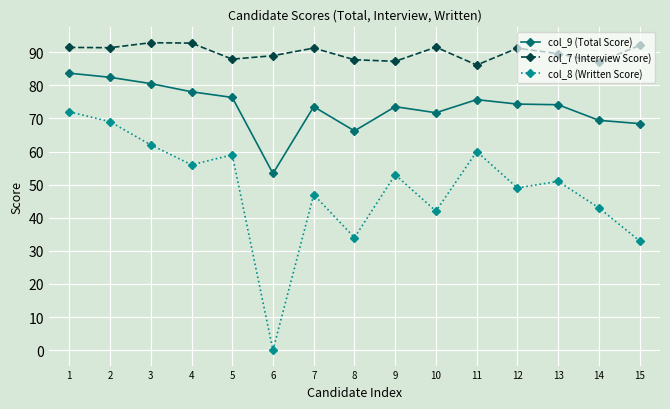

What is the sum of all col_7 (Interview Score) values?

1348.9